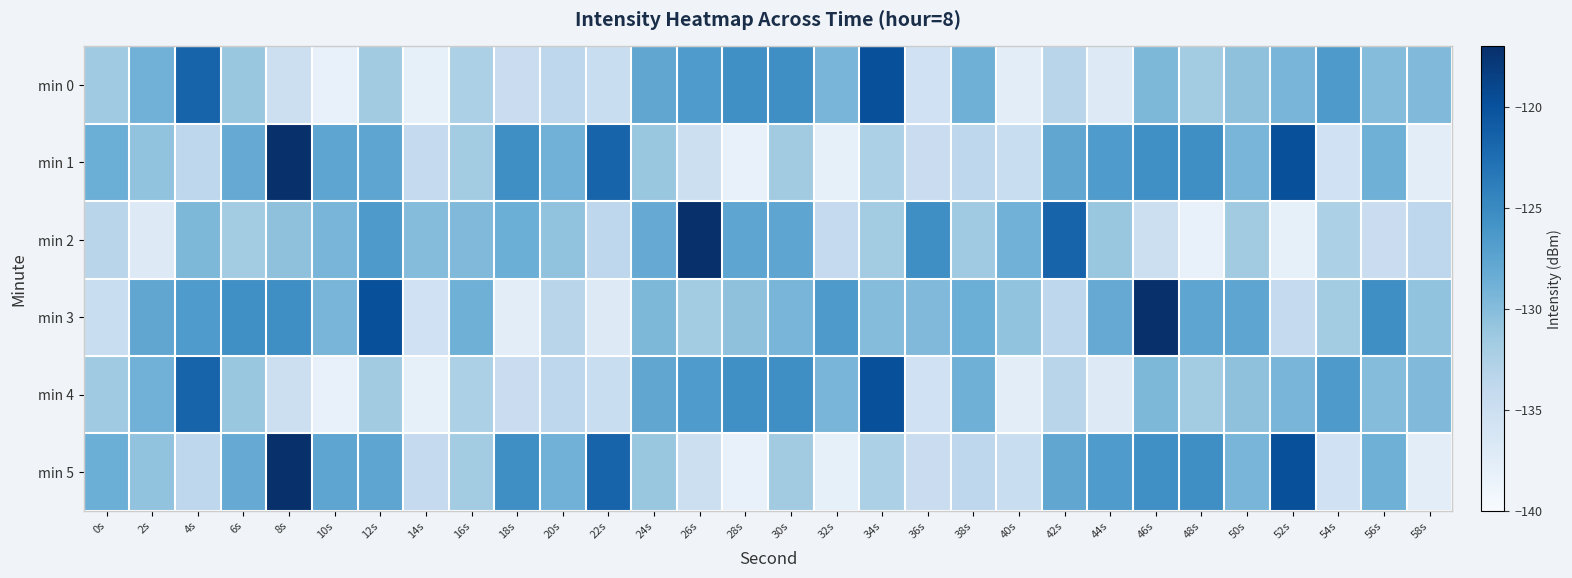

Between 32s and 44s, which series saw the biggest shift?

min 1